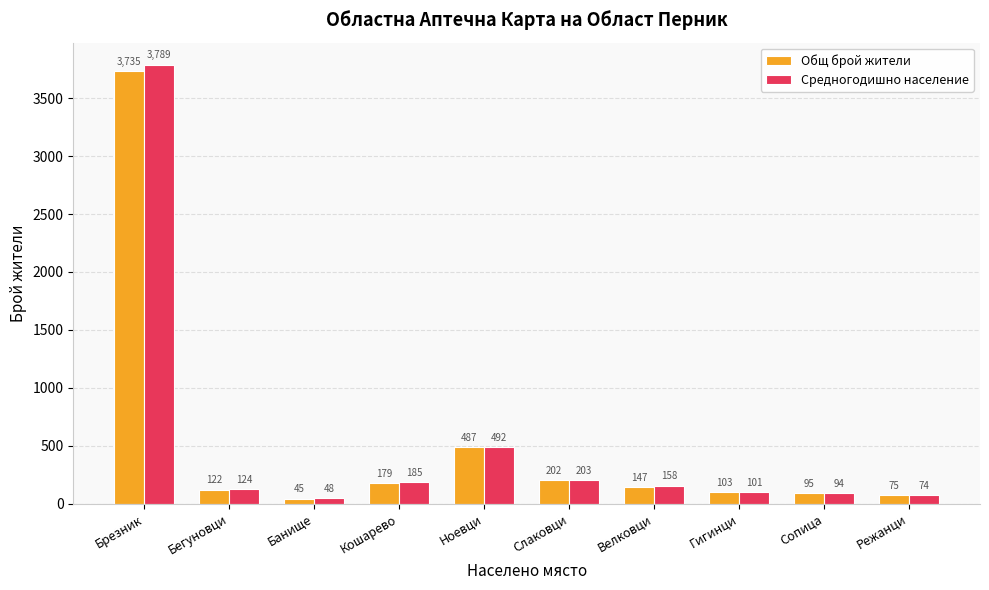

What is the greatest value displayed?

3789.0